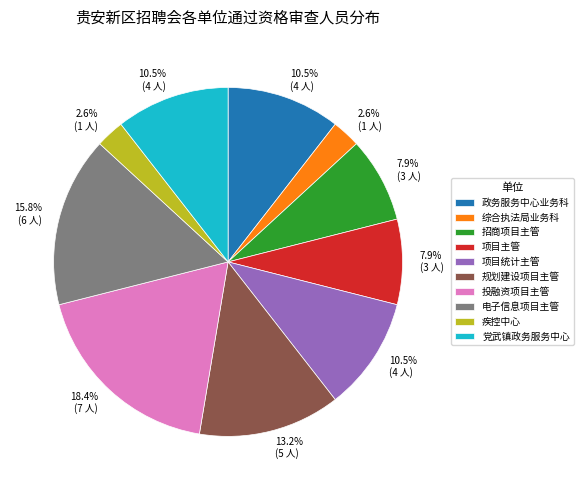

Which has a higher value, 综合执法局业务科 or 项目统计主管?

项目统计主管